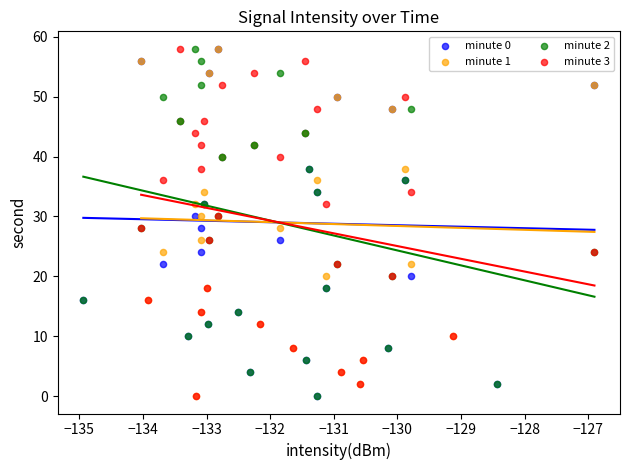

What are all the series names shown in the legend?

minute 0, minute 1, minute 2, minute 3